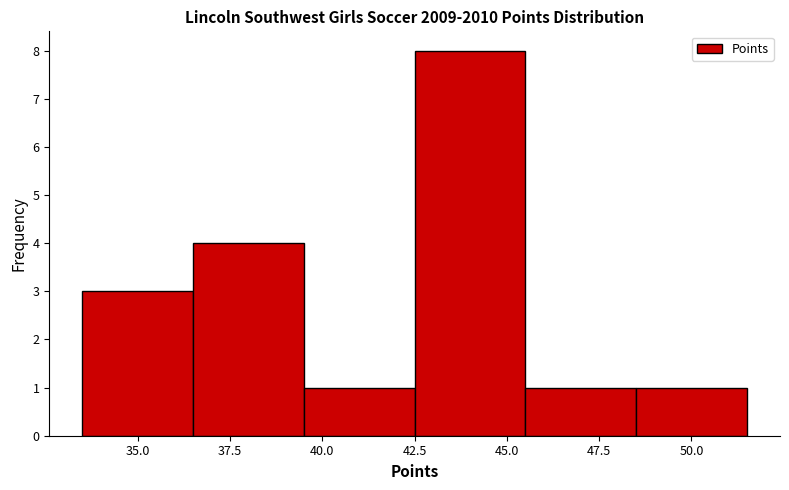

Which range on the x-axis has the tallest bar?

42.5 to 45.5